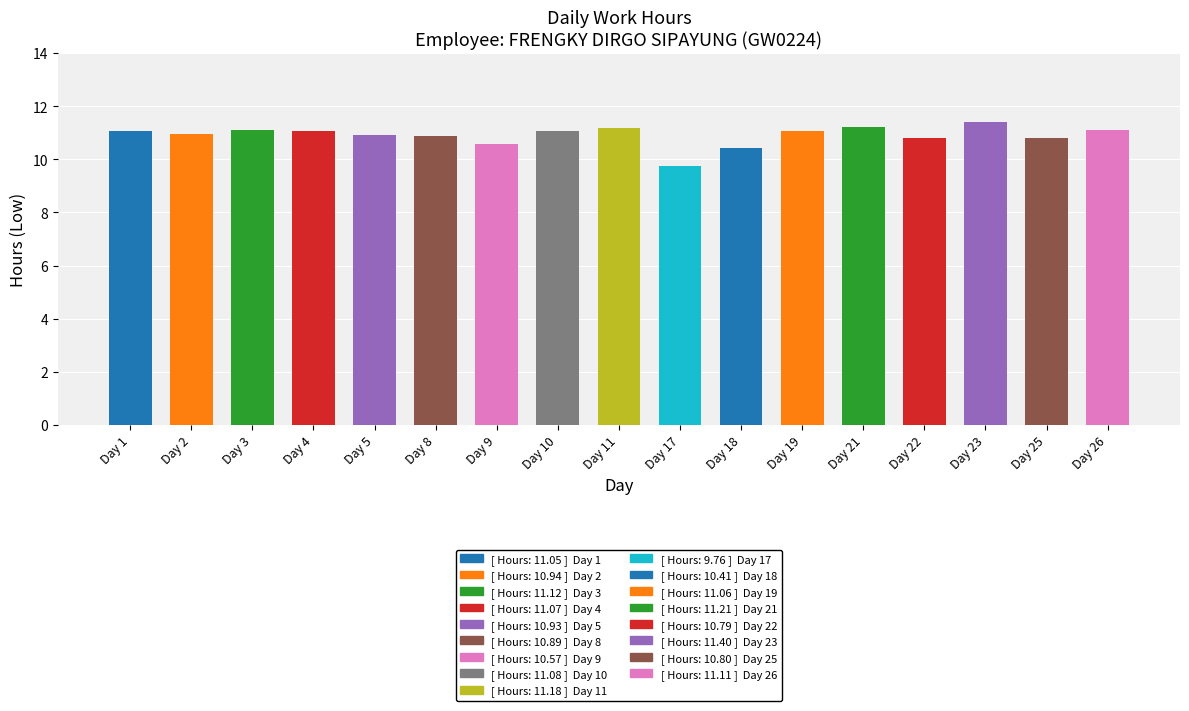

Reading left to right, list all the values displayed in this chart.

11.1	10.9	11.1	11.1	10.9	10.9	10.6	11.1	11.2	9.8	10.4	11.1	11.2	10.8	11.4	10.8	11.1